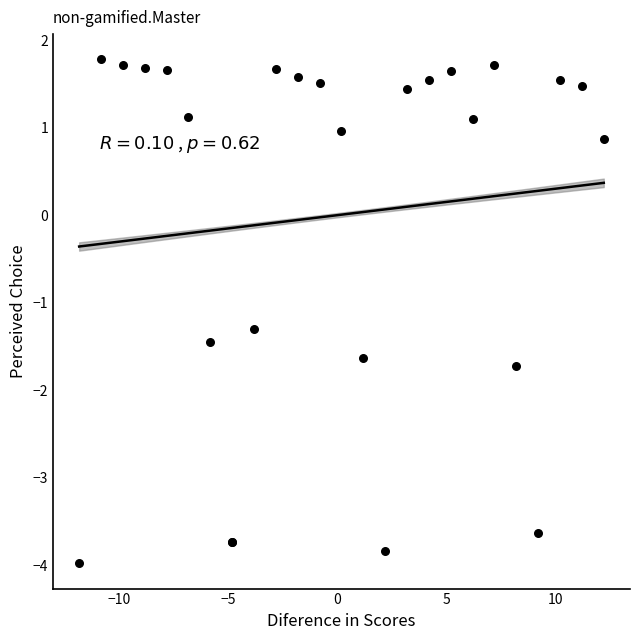

What Y value in the scatter plot is closest to -1?

-1.3